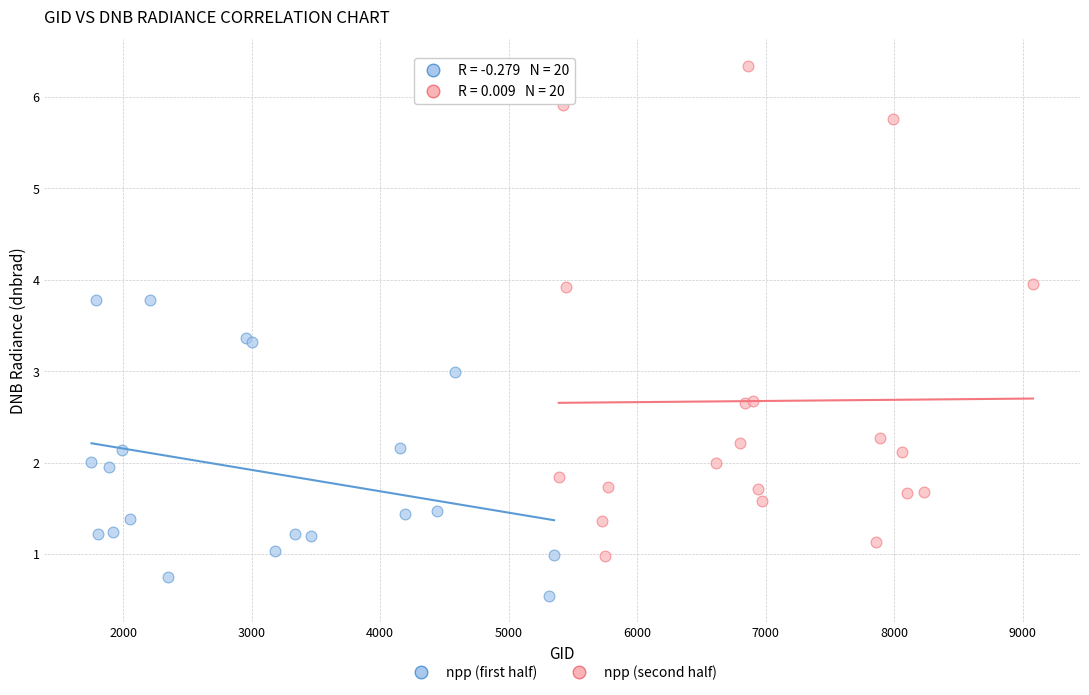

What are all the series names shown in the legend?

npp (first half), npp (second half)